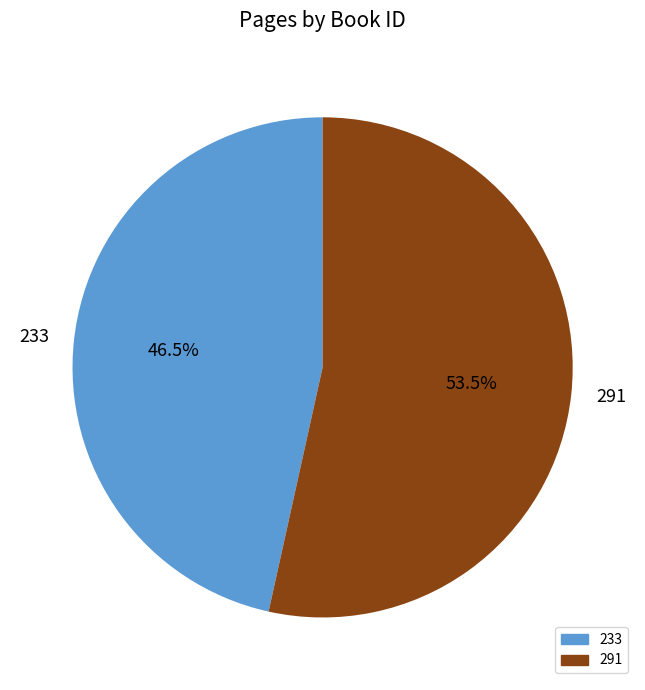

What percentage is NOT represented by 233?

53.5%